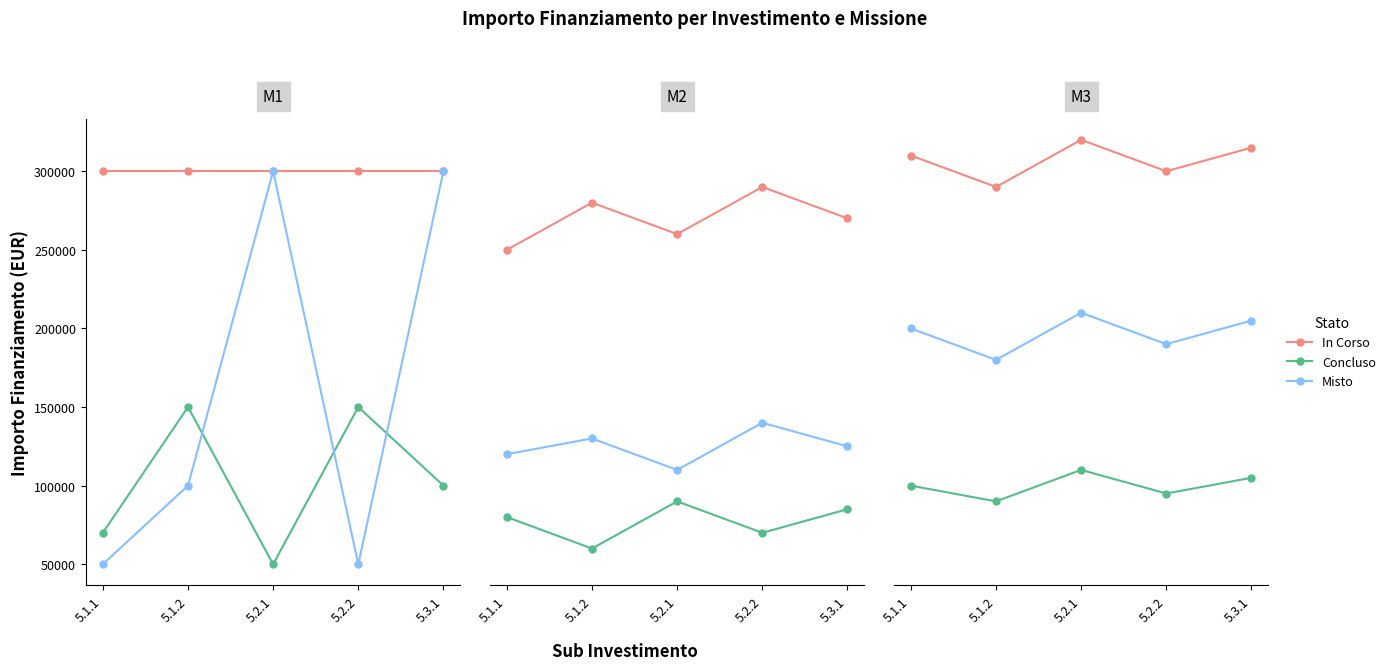

At 5.2.1, list the series in order from smallest to largest.

Concluso, Misto, In Corso